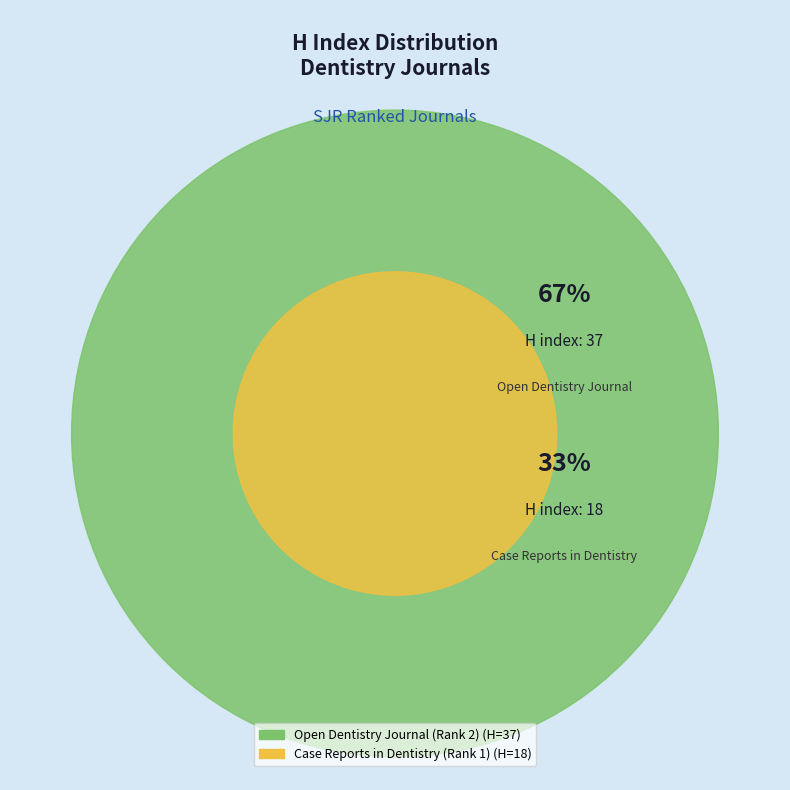

Does Open Dentistry Journal (Rank 2) represent more than half of the total?

Yes